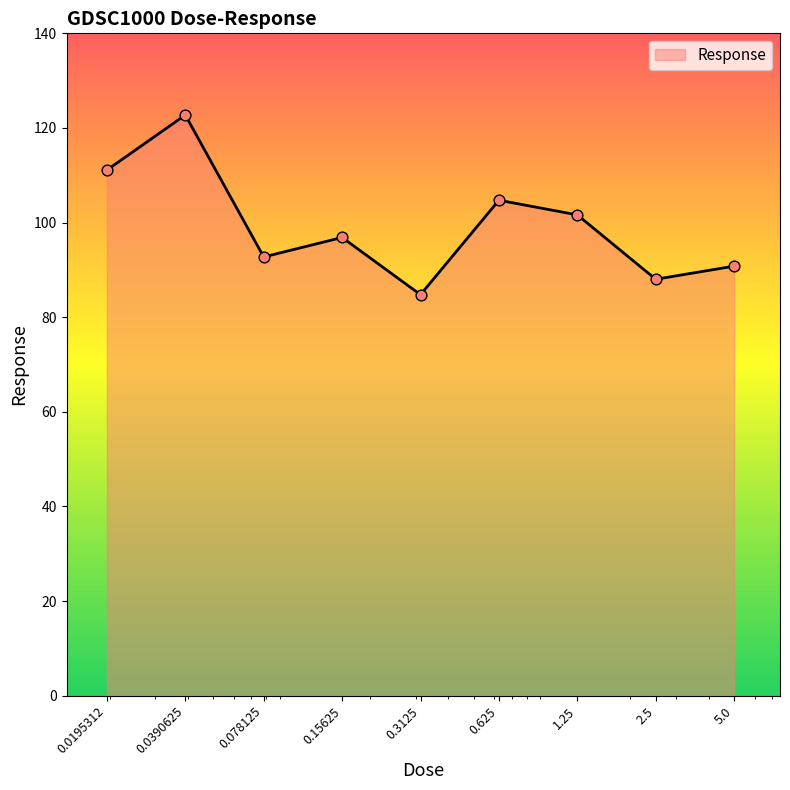

What is the greatest value displayed?

122.7